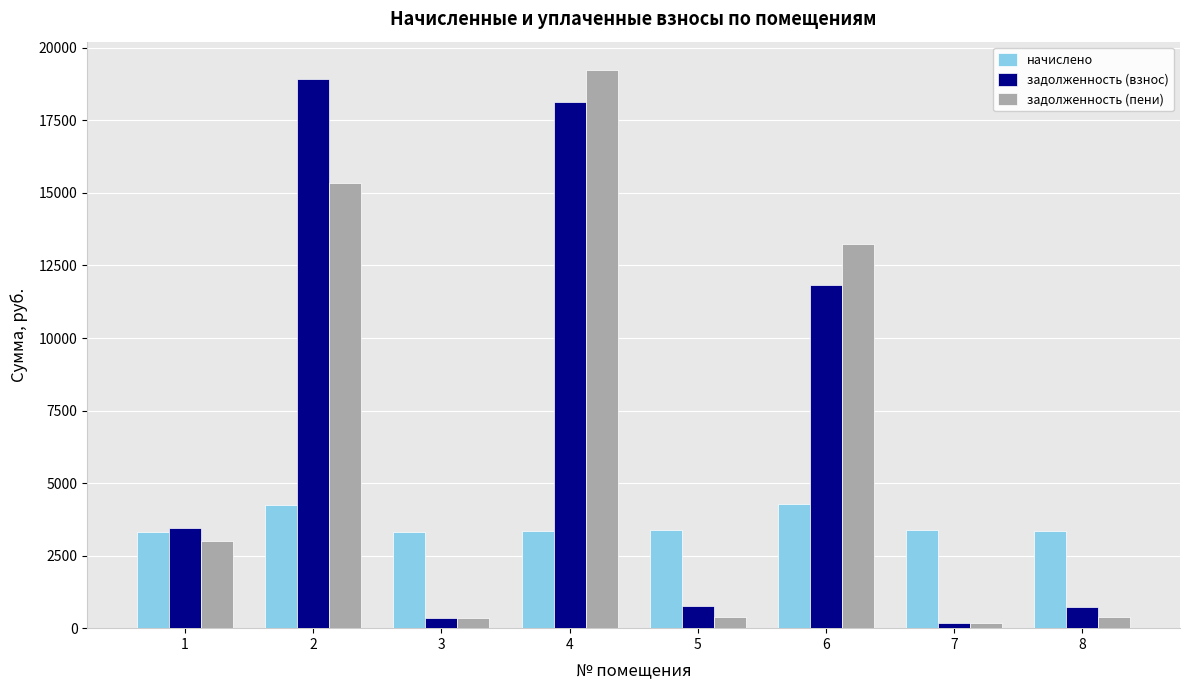

At which category does the chart reach its minimum across all series?

7